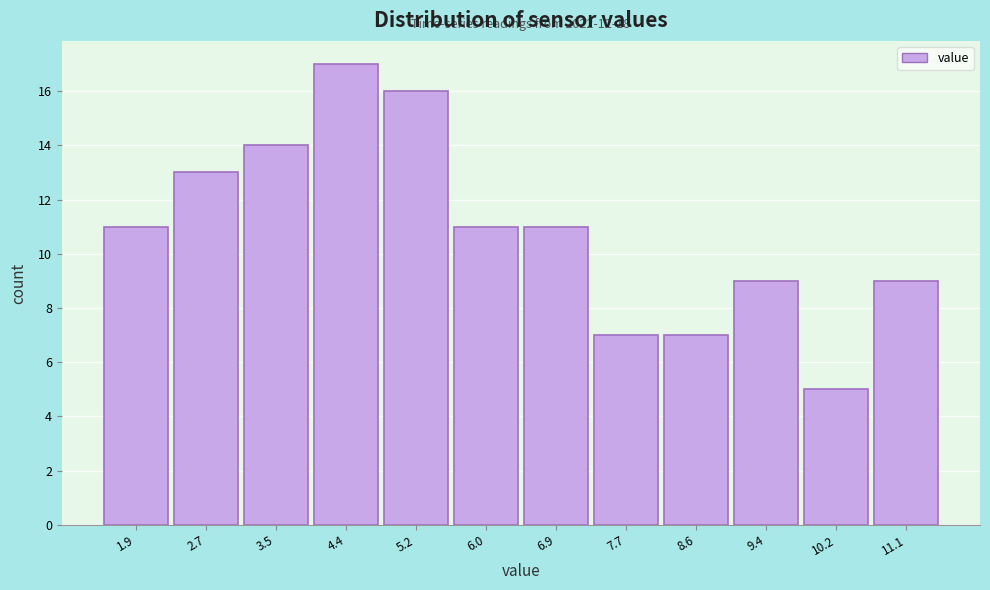

Reading left to right, what are all the values shown in this chart?

1.9=11	2.7=13	3.5=14	4.4=17	5.2=16	6.0=11	6.9=11	7.7=7	8.6=7	9.4=9	10.2=5	11.1=9